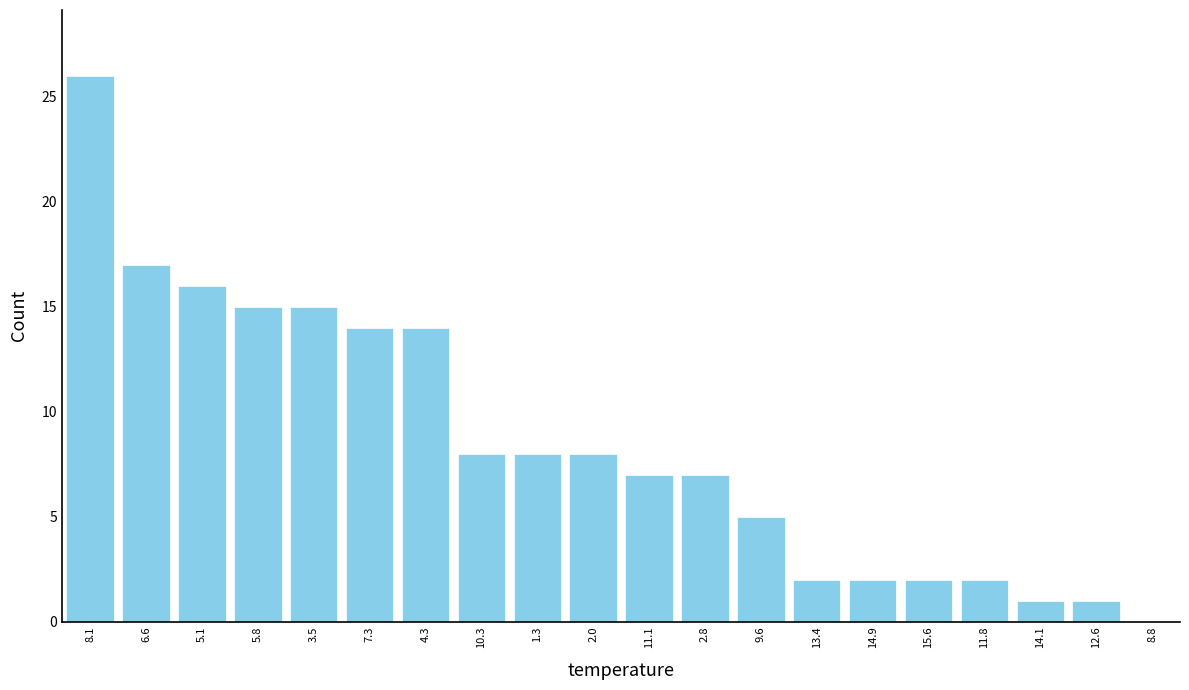

Reading left to right, transcribe all the data shown in this chart.

8.1=26	6.6=17	5.1=16	5.8=15	3.5=15	7.3=14	4.3=14	10.3=8	1.3=8	2.0=8	11.1=7	2.8=7	9.6=5	13.4=2	14.9=2	15.6=2	11.8=2	14.1=1	12.6=1	8.8=0